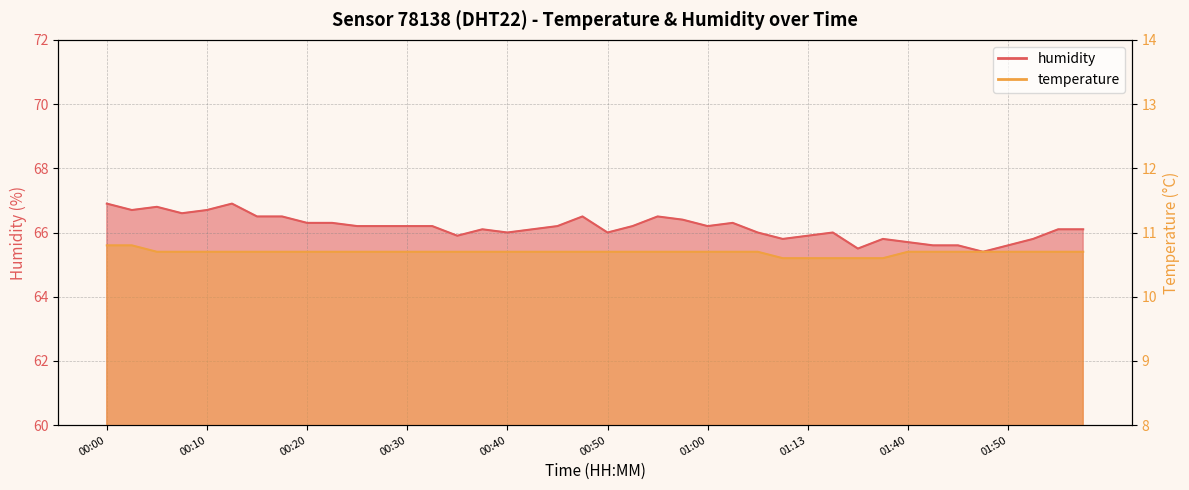

What is the average value of the temperature series?

10.7